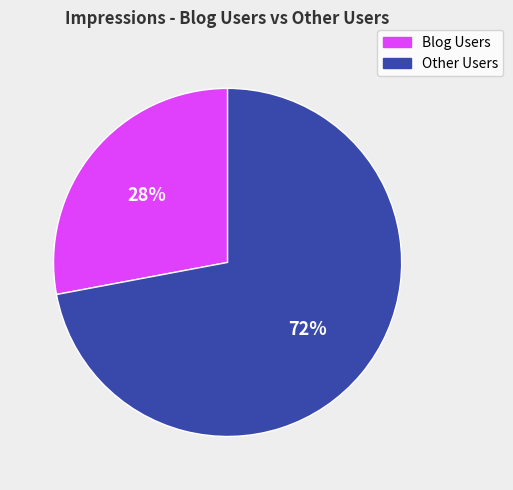

Is there a majority slice in this chart?

Yes